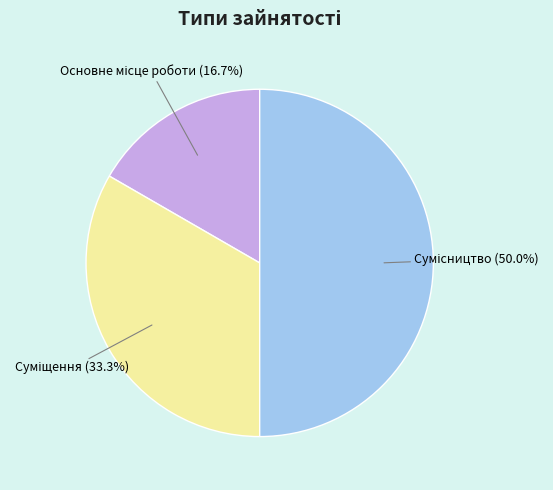

To the nearest percent, what is the combined percentage of Сумісництво and Суміщення?

83%